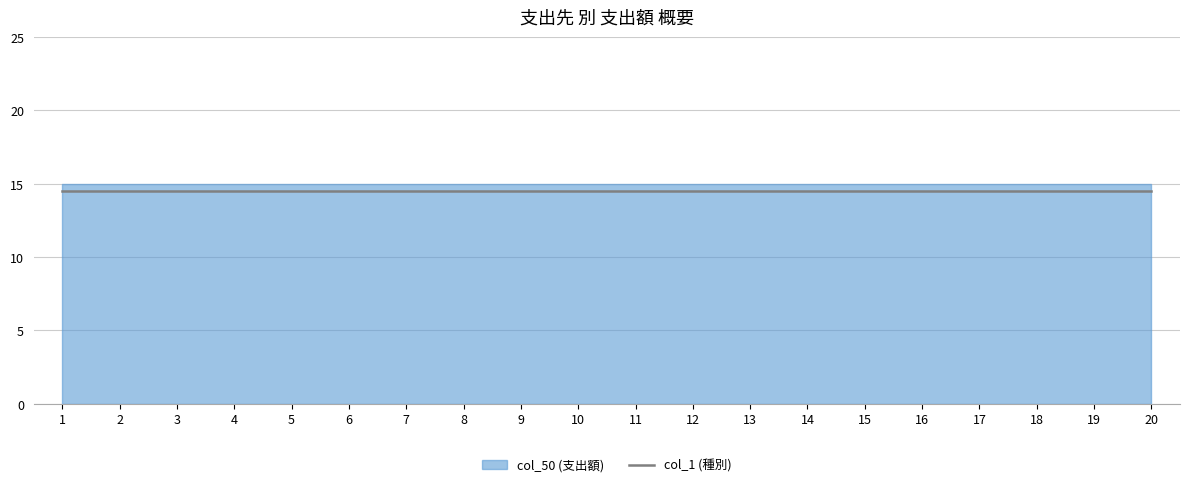

At how many categories does at least one series exceed 0?

20